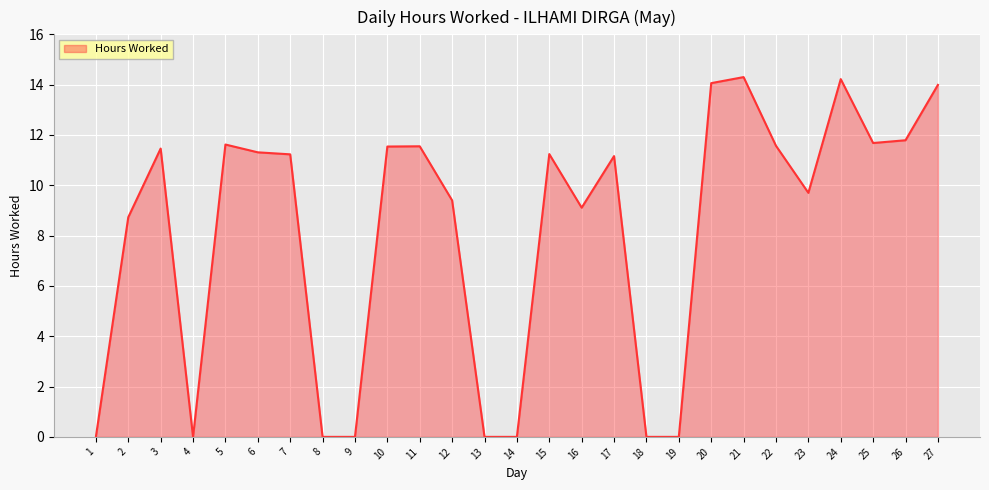

What value does the data have at 2?

8.7